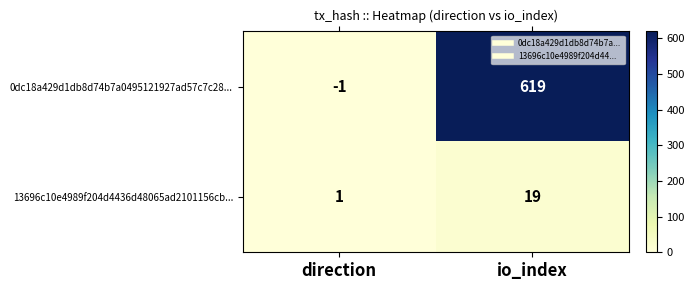

Is the value of 0dc18a429d1db8d74b7a0495121927ad57c7c28... at io_index greater than the value of 13696c10e4989f204d4436d48065ad2101156cb... at io_index?

Yes